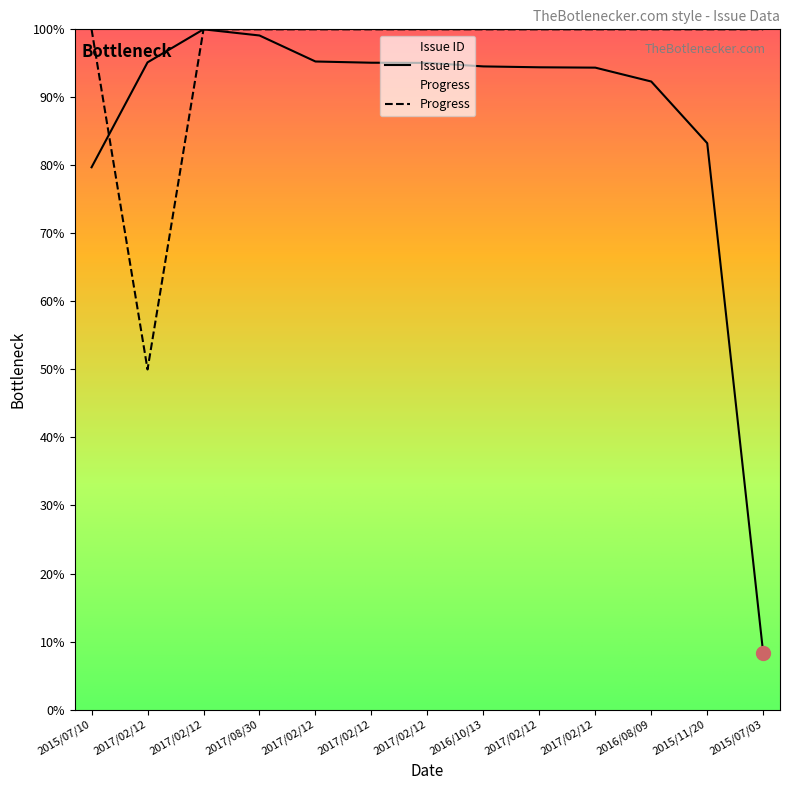

Reading right to left, extract all data points from this chart.

Issue ID: 8.3	83.3	92.3	94.4	94.4	94.5	95.1	95.1	95.3	99.1	100.0	95.1	79.7
Progress: 100.0	100.0	100.0	100.0	100.0	100.0	100.0	100.0	100.0	100.0	100.0	50.0	100.0